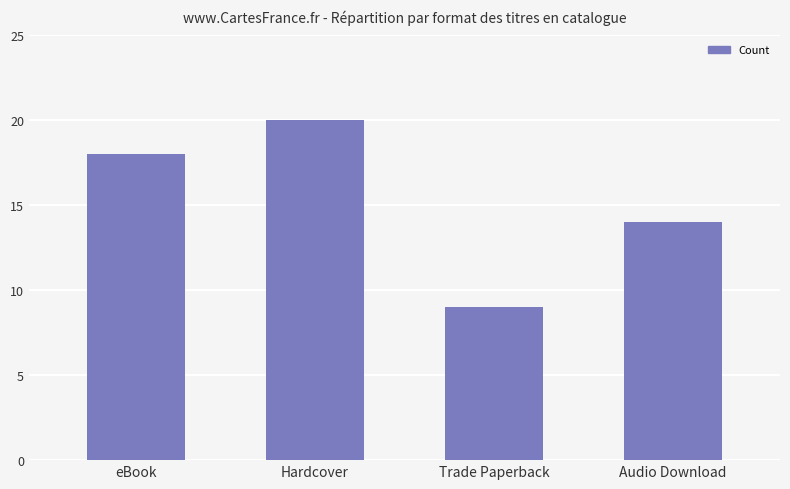

What is the sum of the values at Hardcover and Trade Paperback?

29